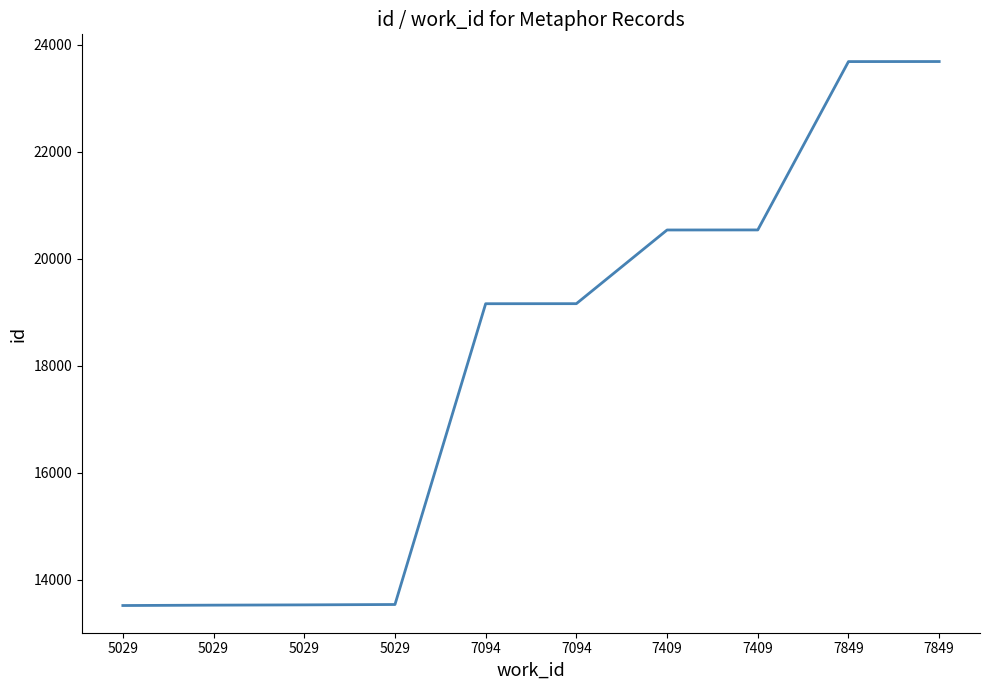

The value at 7409 is 31979. True or false?

False